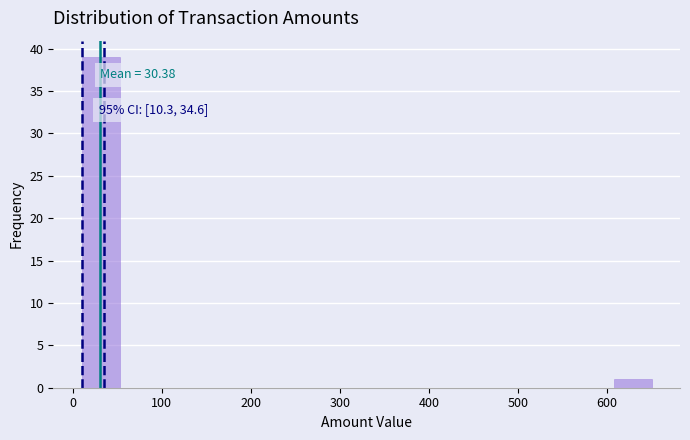

Which range on the x-axis has the tallest bar?

10 to 50